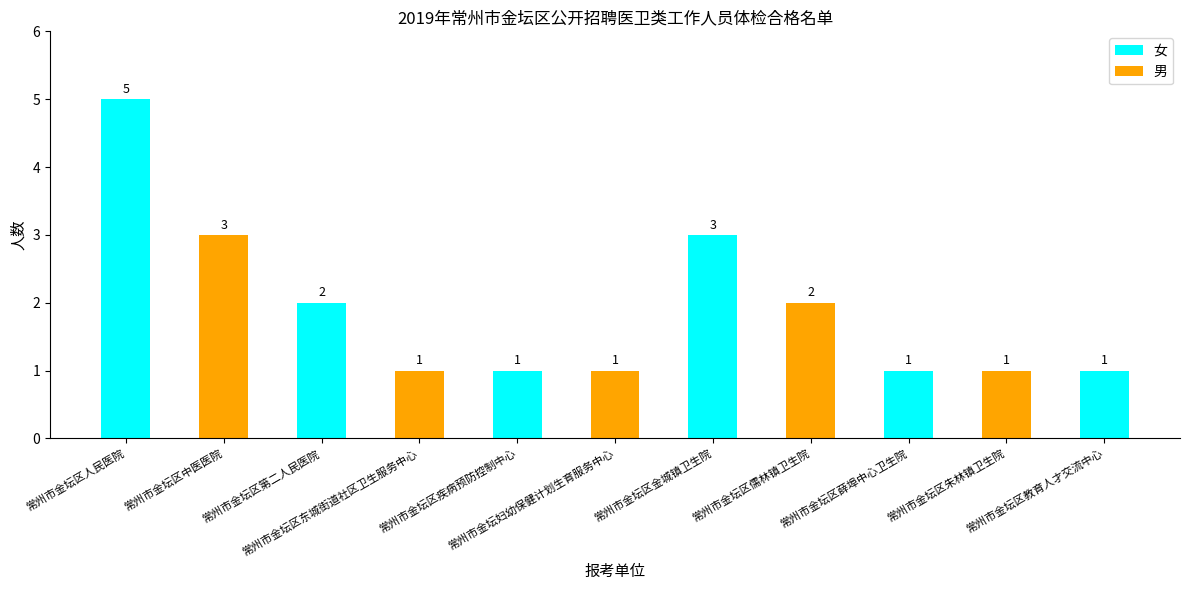

What is the label of the 9th bar from the left?

常州市金坛区薛埠中心卫生院